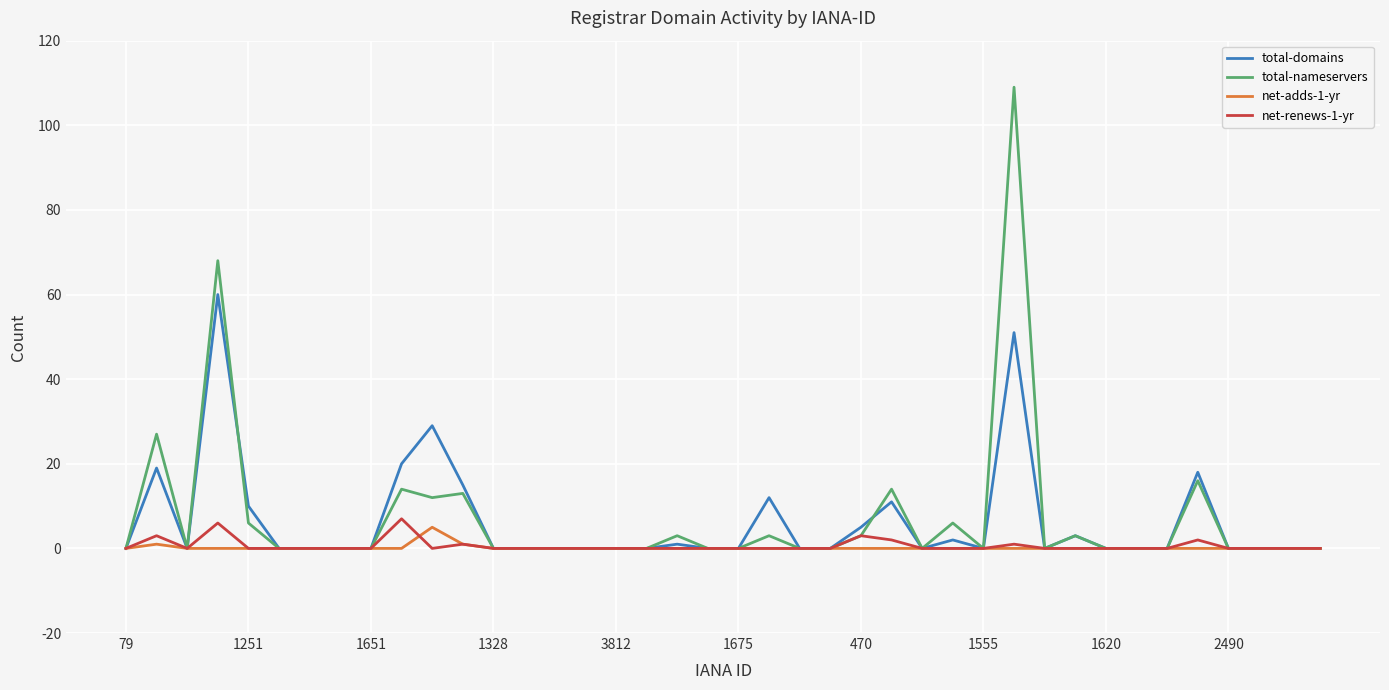

Which series has the largest range (max minus min)?

total-nameservers